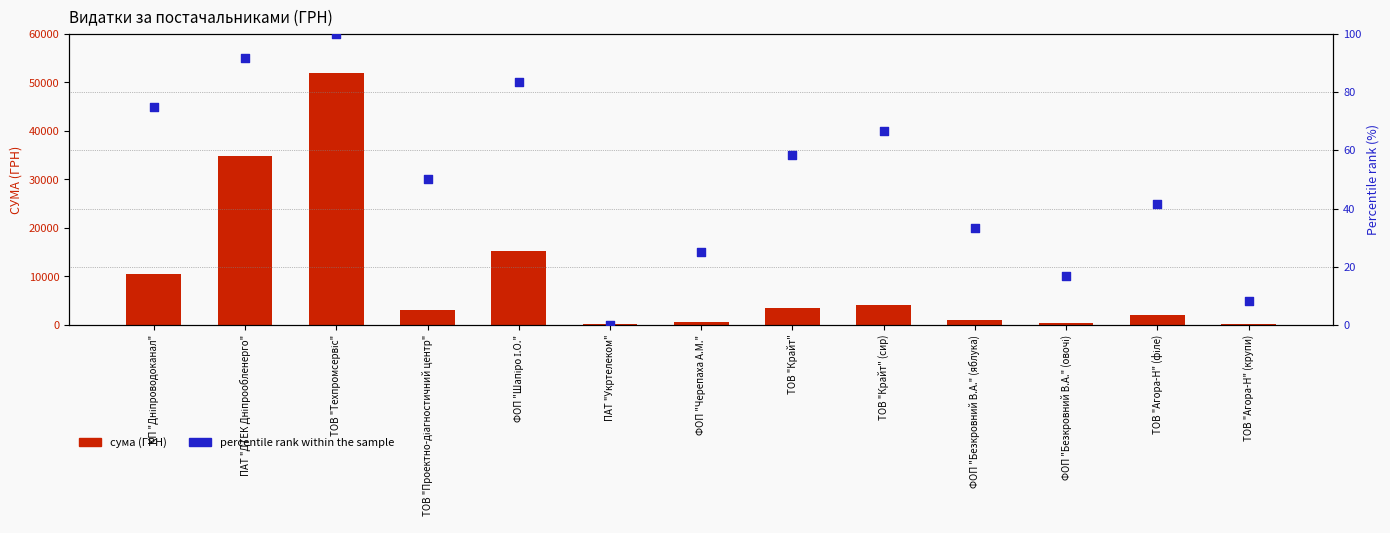

At how many categories does at least one series exceed 41894?

1